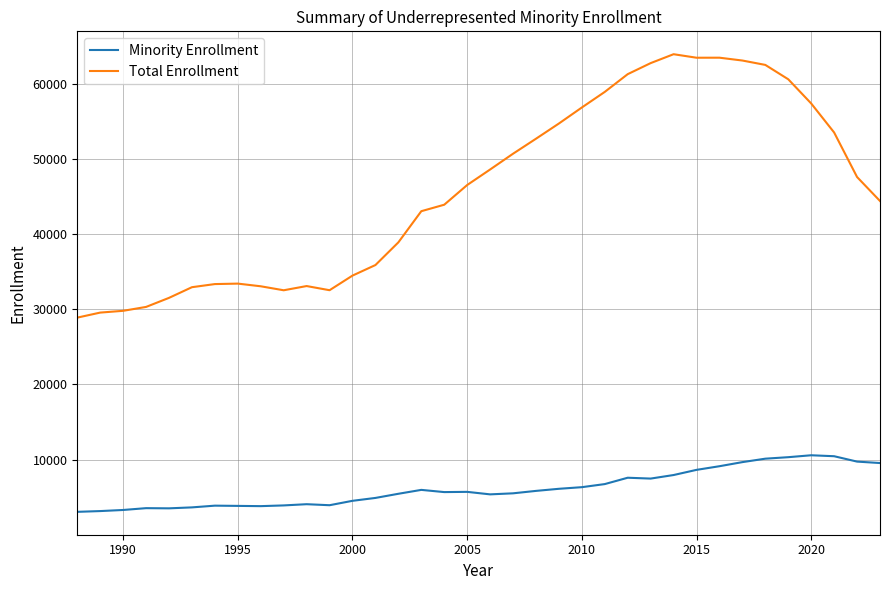

Which series has the largest total across all categories?

Total Enrollment